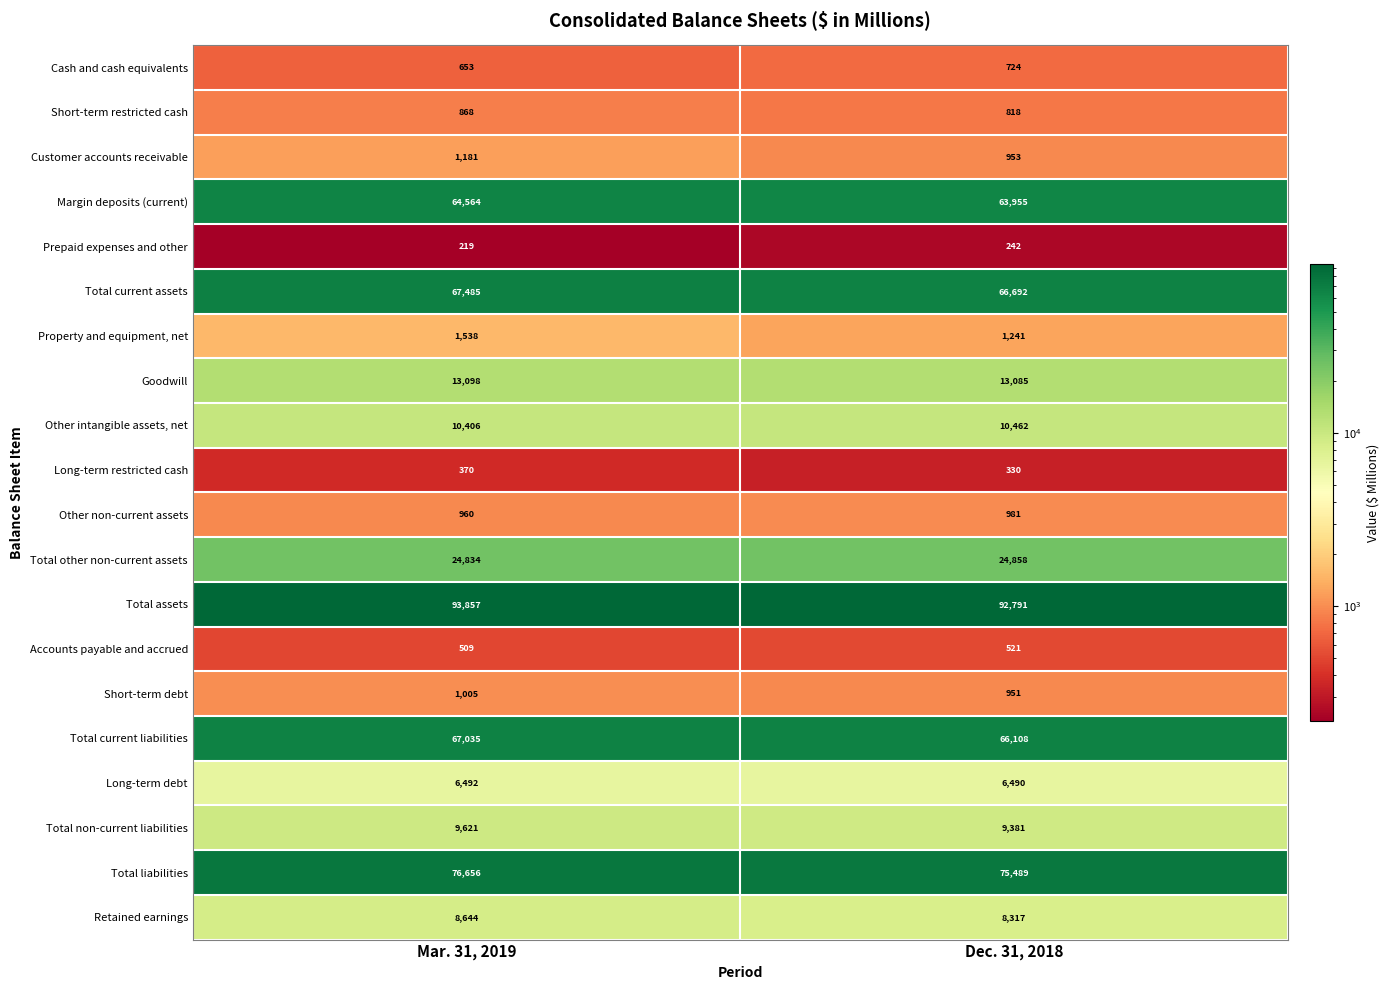

Rank the series by their maximum value, from lowest to highest.

Prepaid expenses and other, Long-term restricted cash, Accounts payable and accrued, Cash and cash equivalents, Short-term restricted cash, Other non-current assets, Short-term debt, Customer accounts receivable, Property and equipment, net, Long-term debt, Retained earnings, Total non-current liabilities, Other intangible assets, net, Goodwill, Total other non-current assets, Margin deposits (current), Total current liabilities, Total current assets, Total liabilities, Total assets